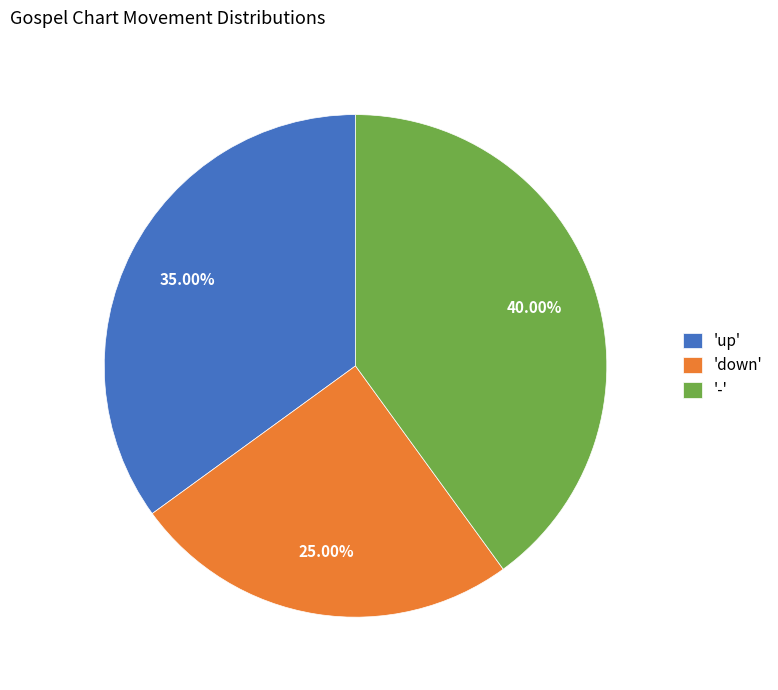

Which has a higher value, 'up' or '-'?

'-'